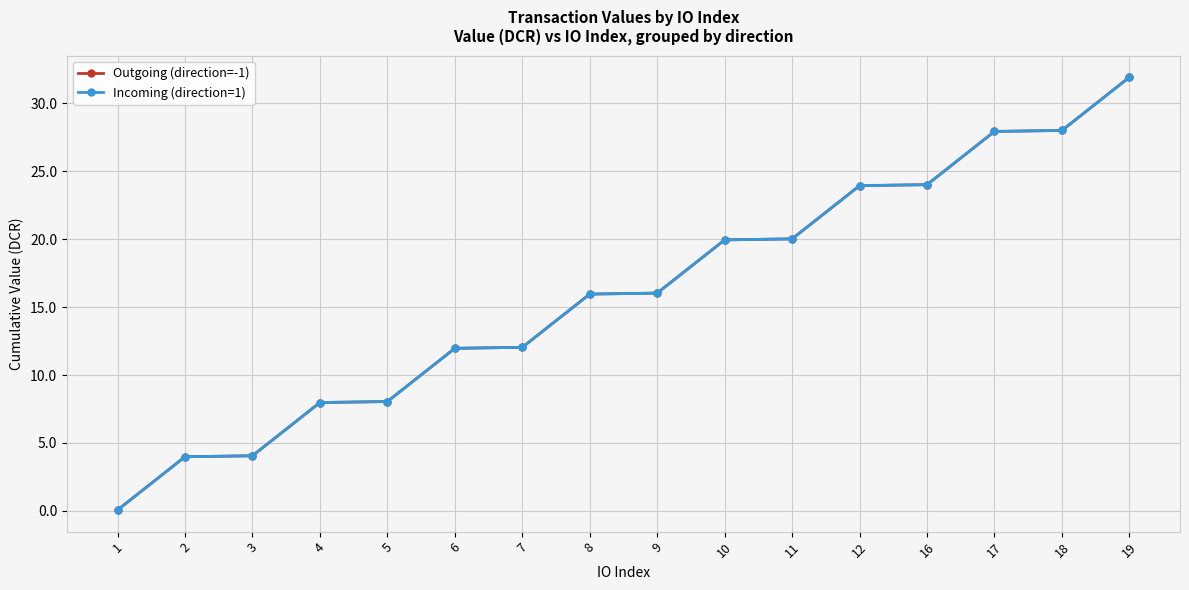

Is this an area chart (filled region under the line)?

No